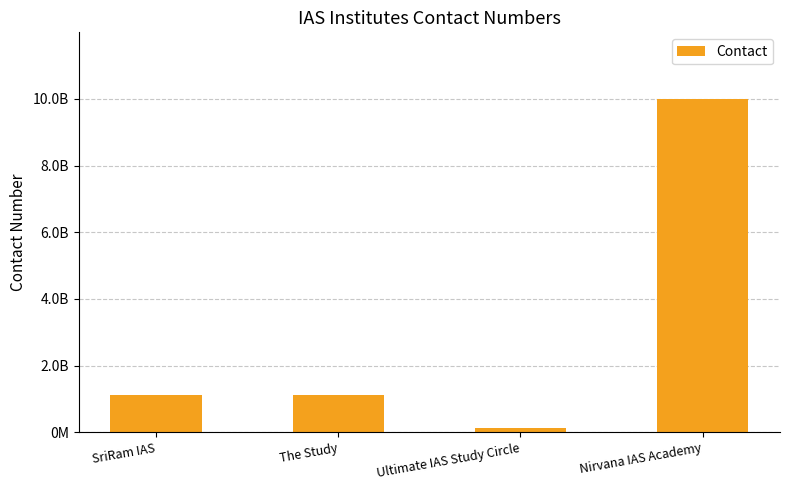

Reading left to right, transcribe all the data shown in this chart.

SriRam IAS=1125825591	The Study=1127653672	Ultimate IAS Study Circle=115613643	Nirvana IAS Academy=9999913510